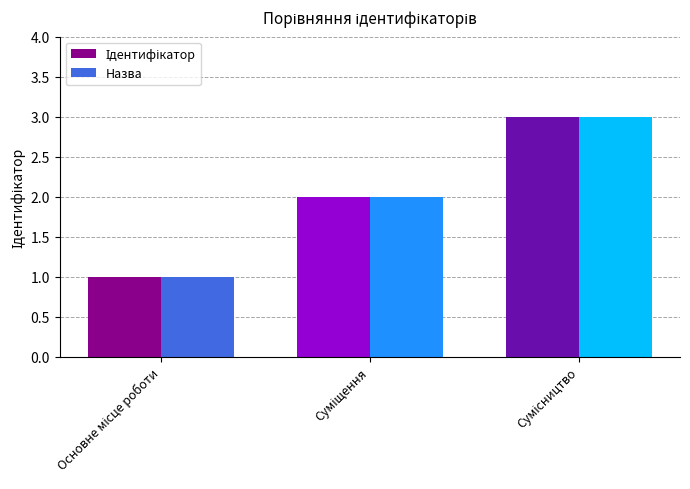

What is the sum of all Назва values?

6